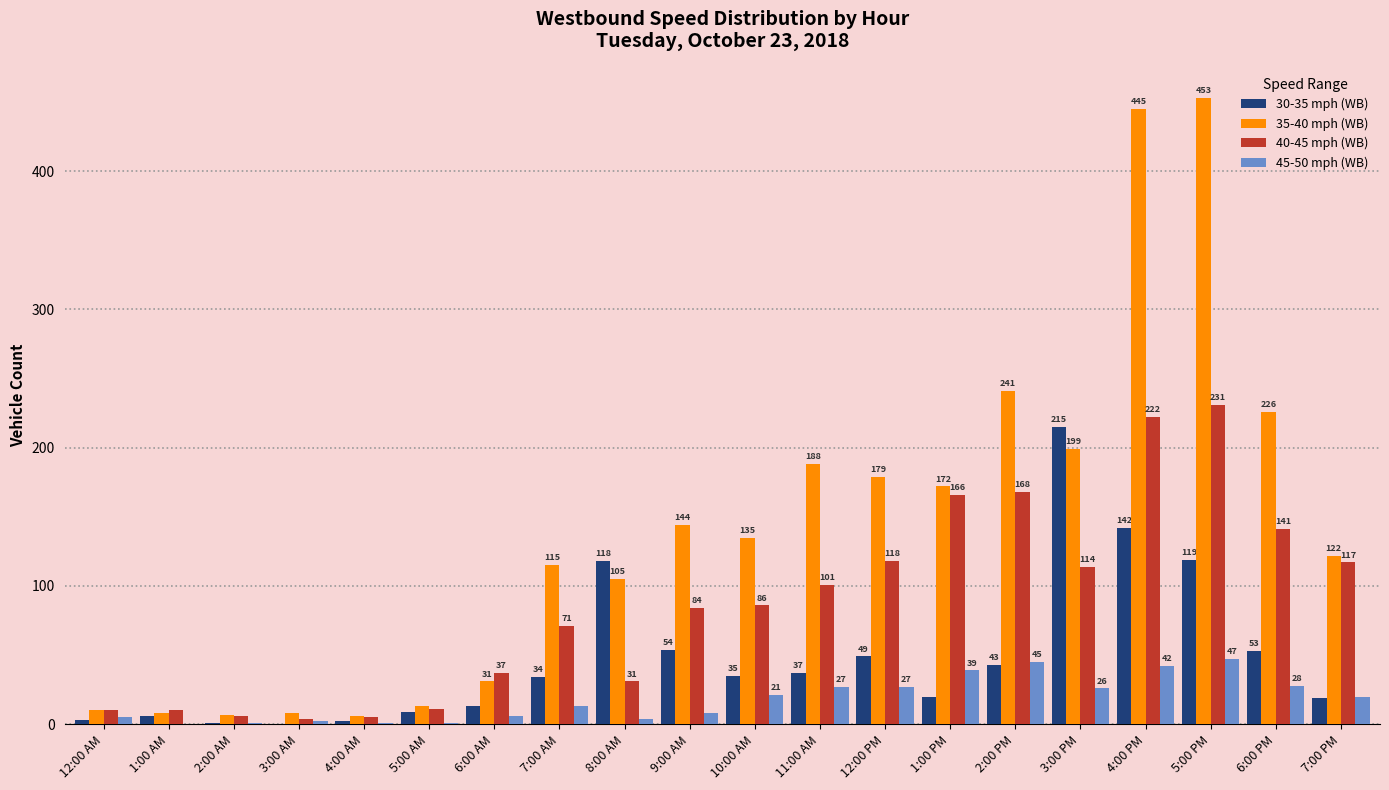

At which label does 30-35 mph (WB) first exceed 35?

8:00 AM